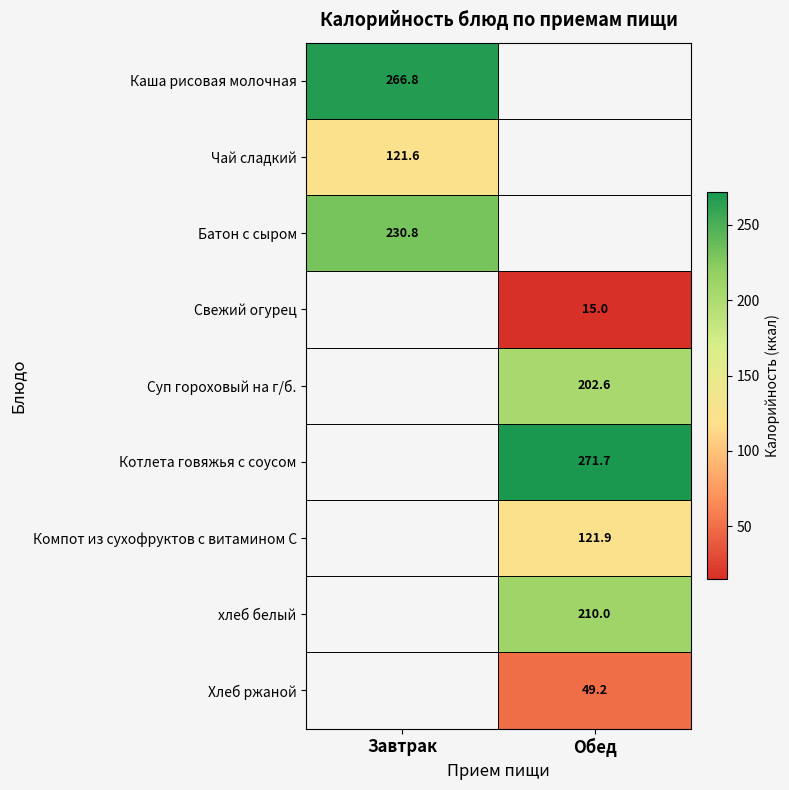

The value of Каша рисовая молочная at Завтрак is 469.7. True or false?

False